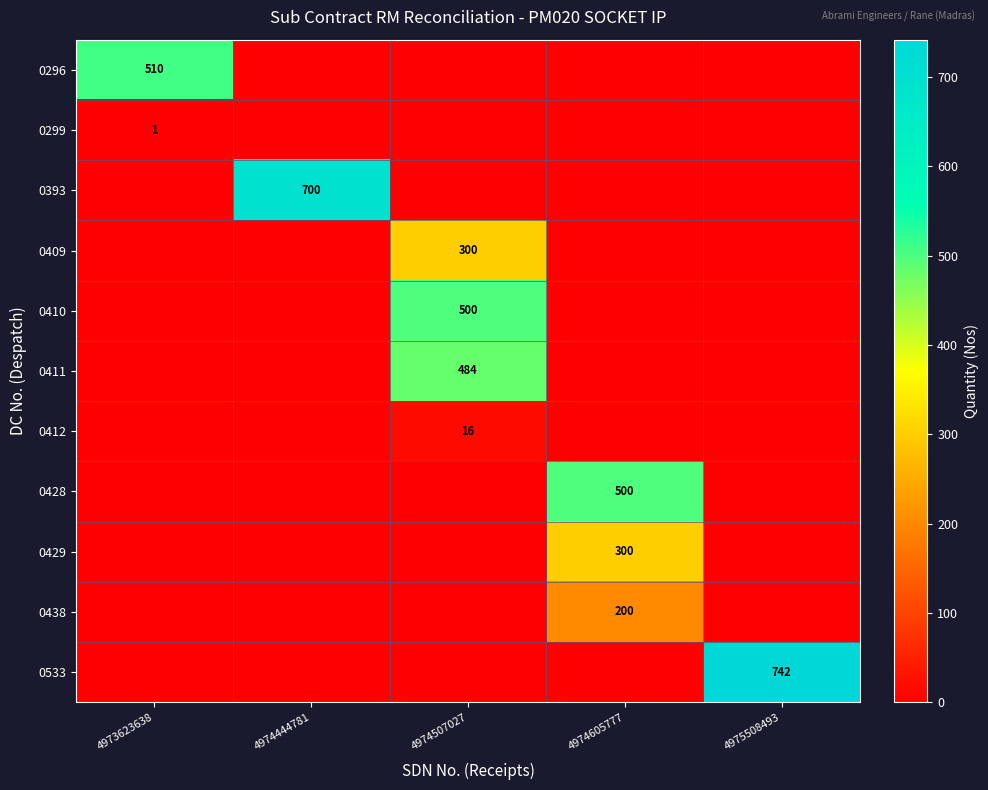

Is it true that 0412 equals 16 at 4974507027?

True